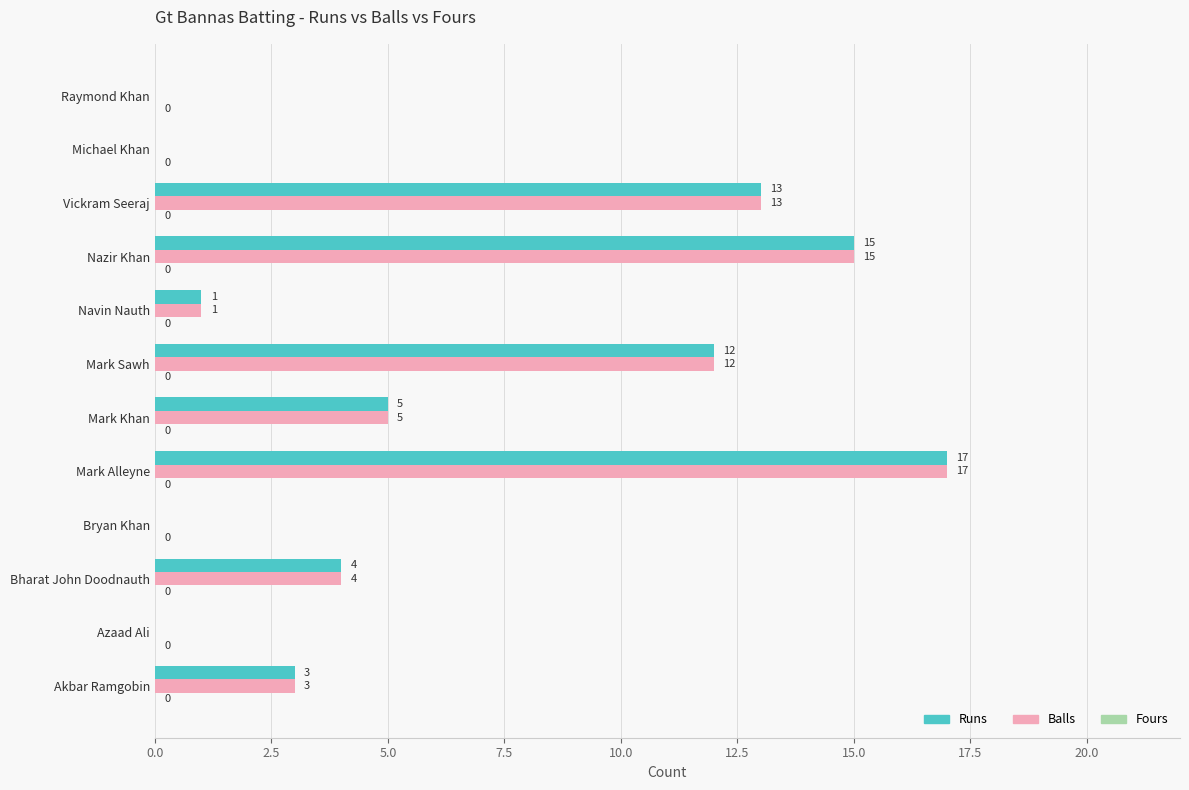

What is the maximum value shown in the chart?

17